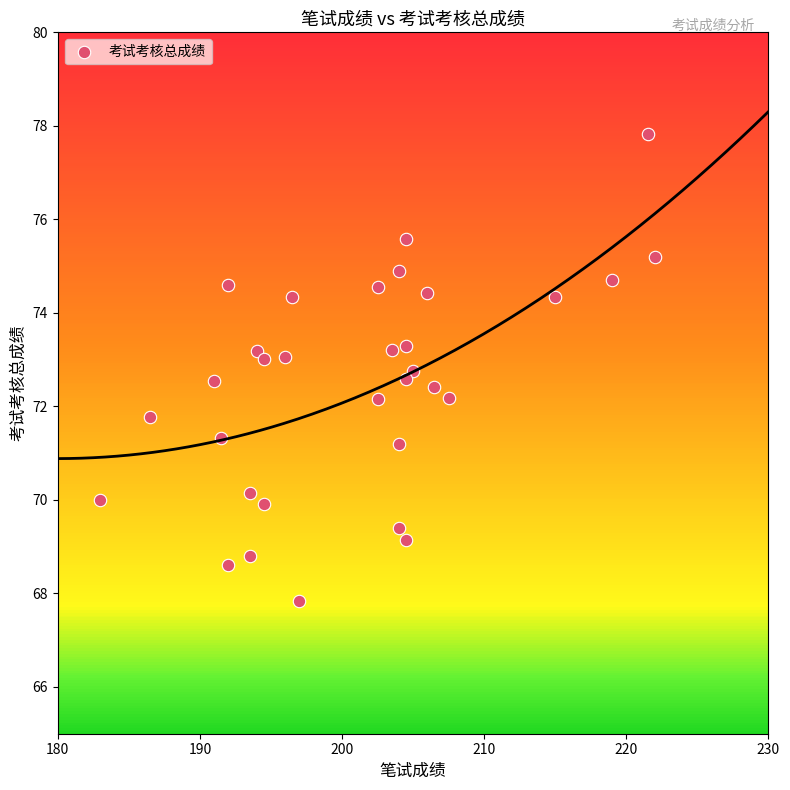

What is the range of X values (max minus min)?

39.0